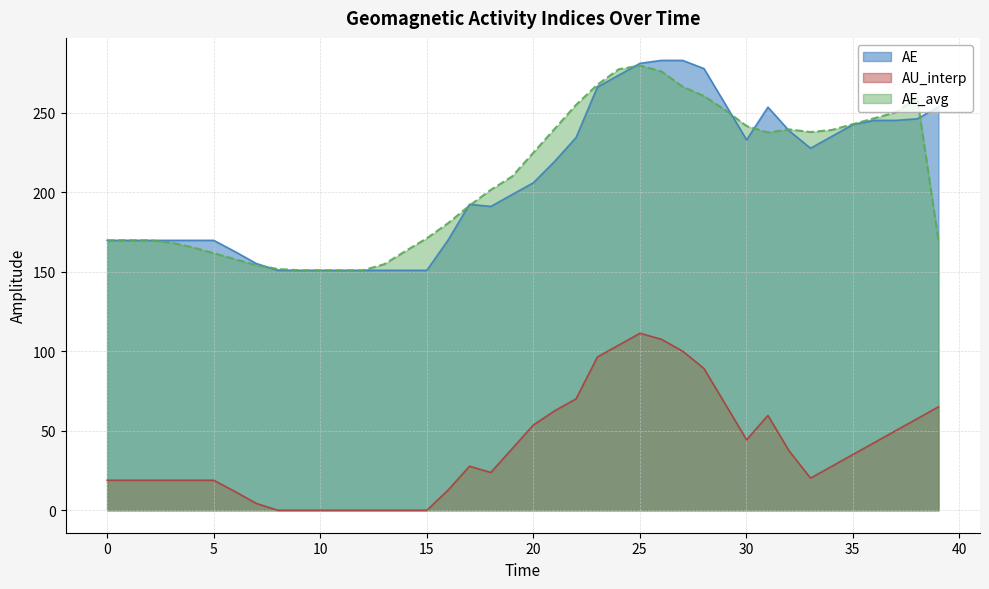

List the series in order of their peak value, lowest first.

AU_interp, AE_avg, AE